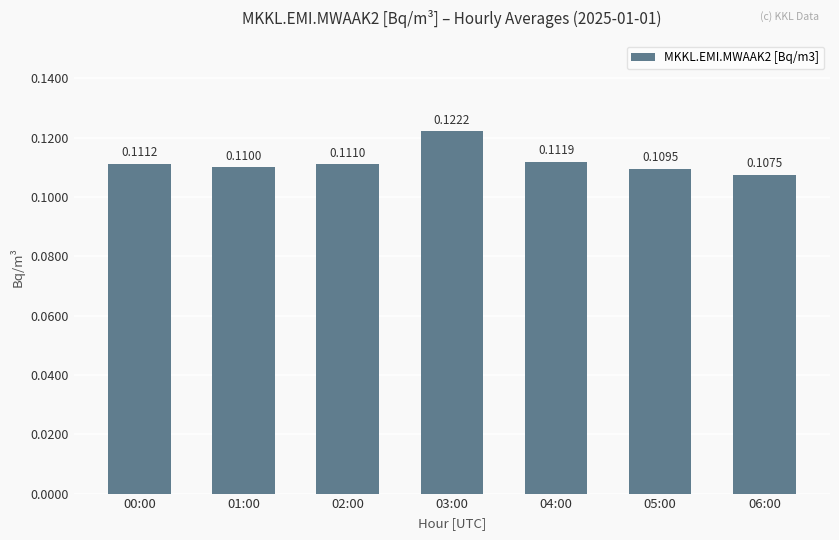

Which label corresponds to the smallest value in the chart?

06:00